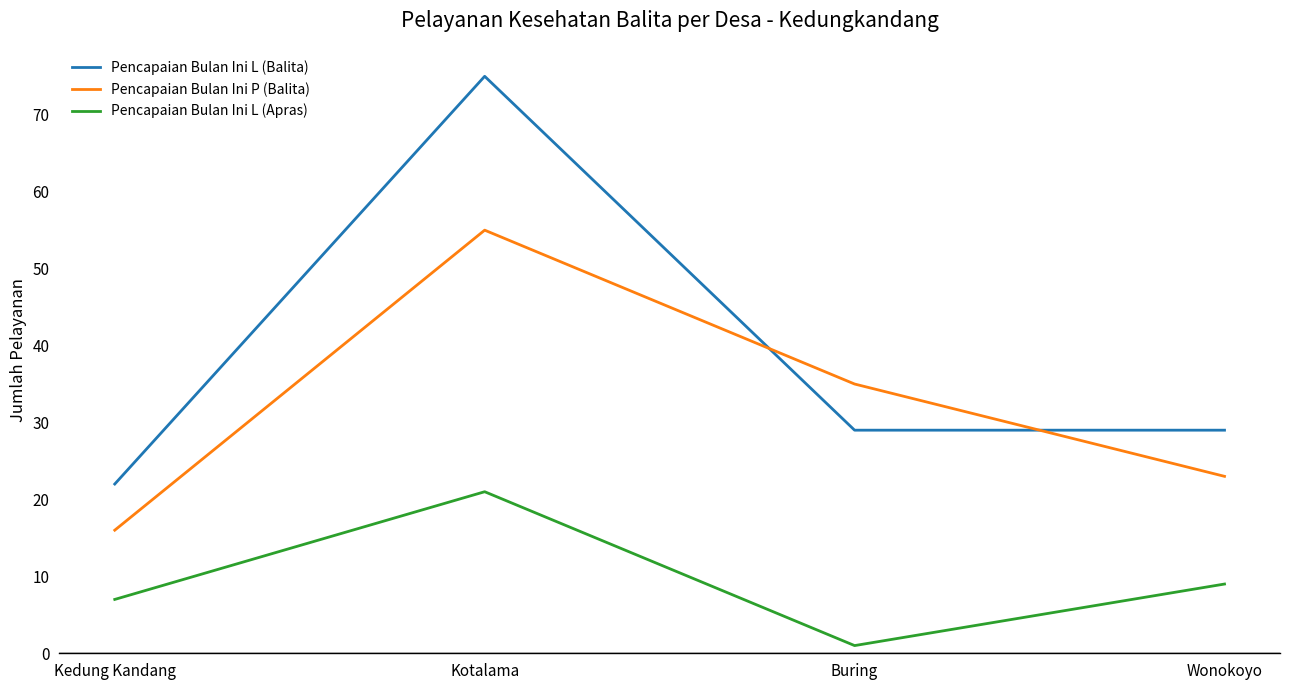

How many lines are shown in the chart?

3